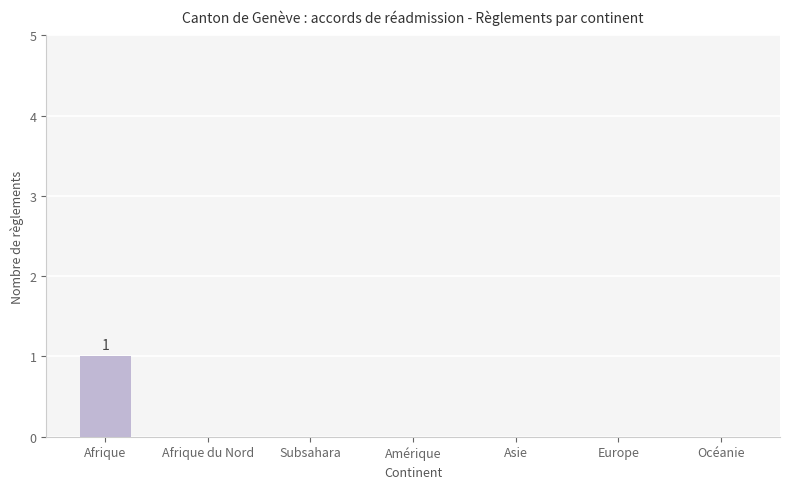

Reading left to right, what are all the values shown in this chart?

Afrique=1	Afrique du Nord=0	Subsahara=0	Amérique=0	Asie=0	Europe=0	Océanie=0